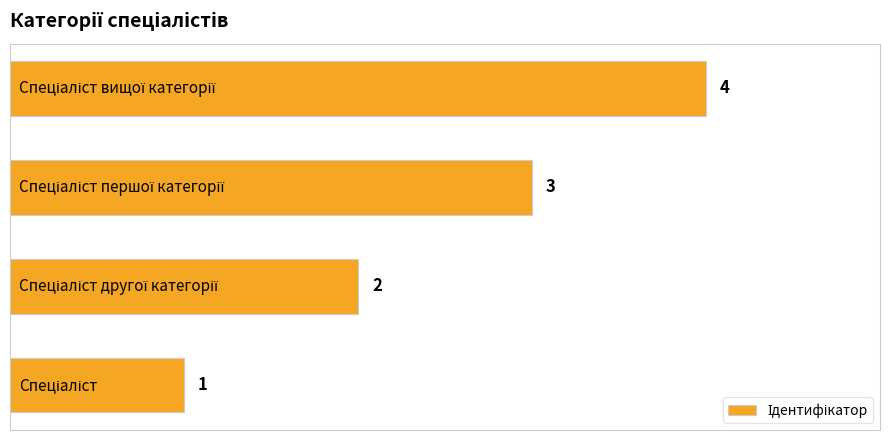

What is the sum of all values?

10